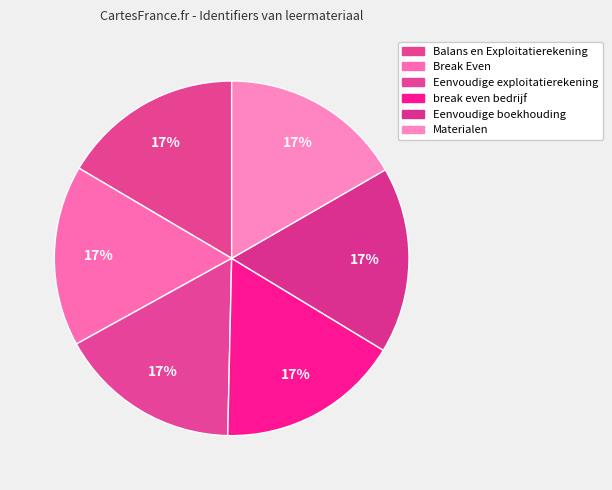

How many slices are in this pie chart?

6